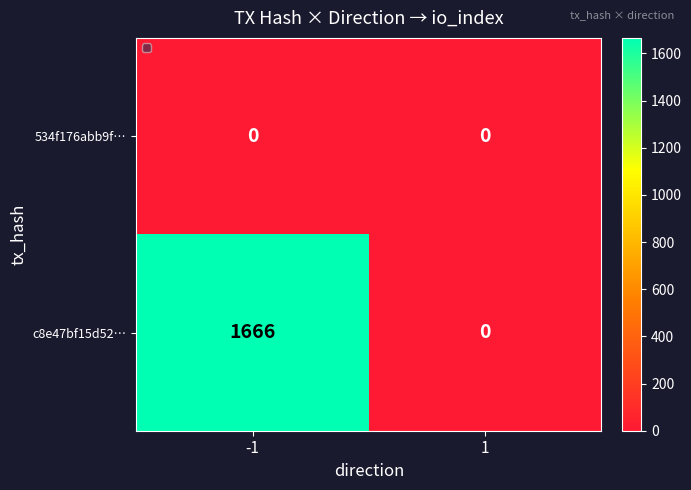

At how many categories does at least one series exceed 1181?

1